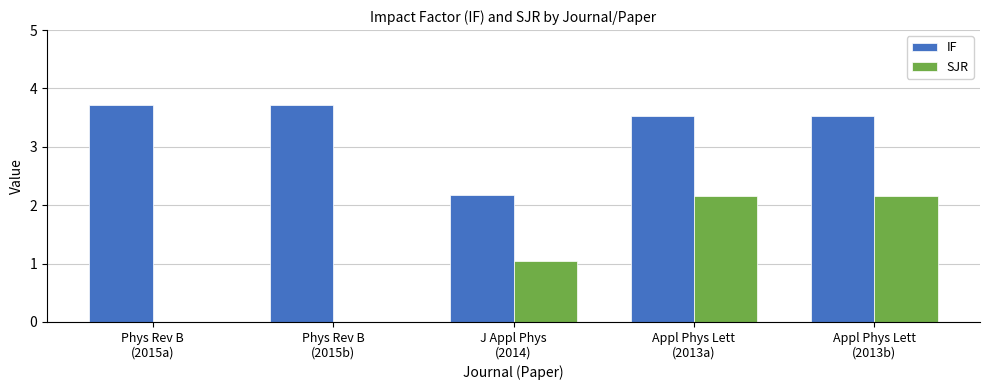

How many groups of bars are there?

5